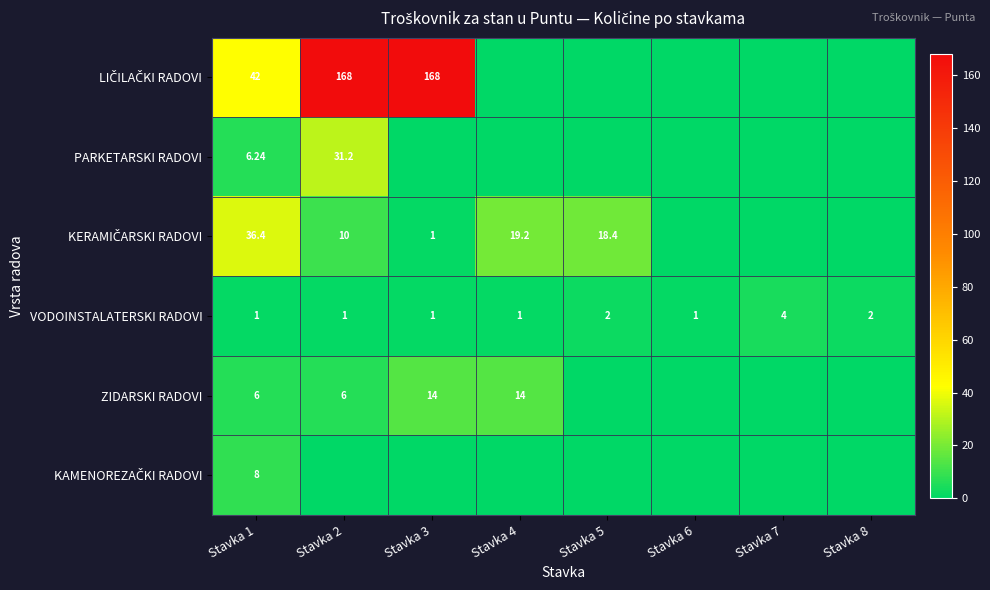

The value of KERAMIČARSKI RADOVI at Stavka 8 is 13.9. True or false?

False